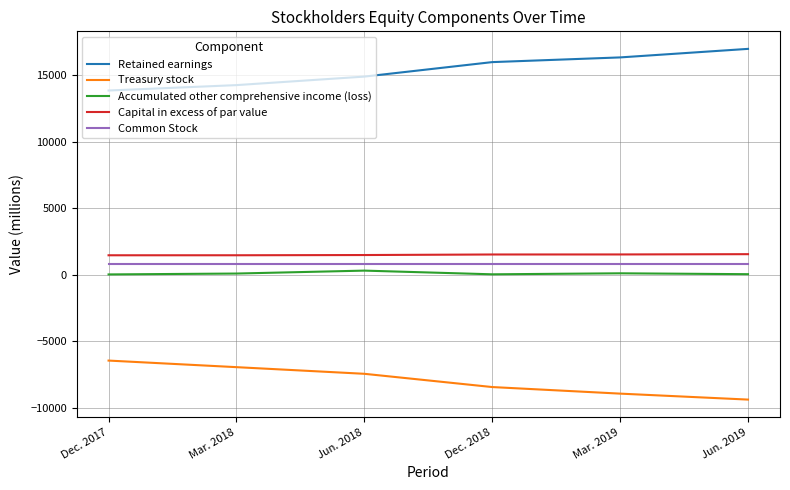

What is the lowest value of the Retained earnings series?

13832